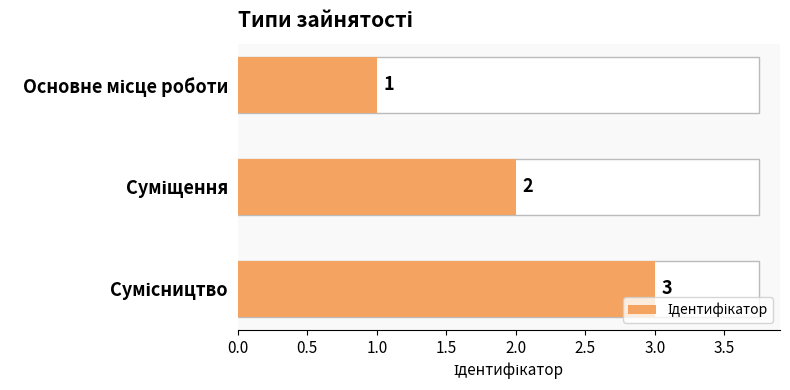

What is the greatest value displayed?

3